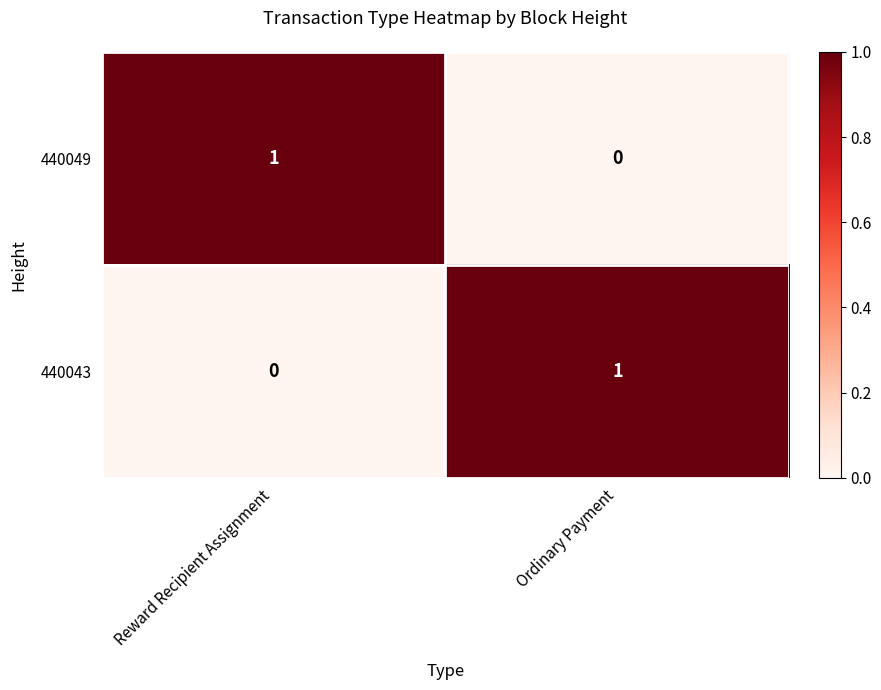

The value of 440049 at Reward Recipient Assignment is 2. True or false?

False